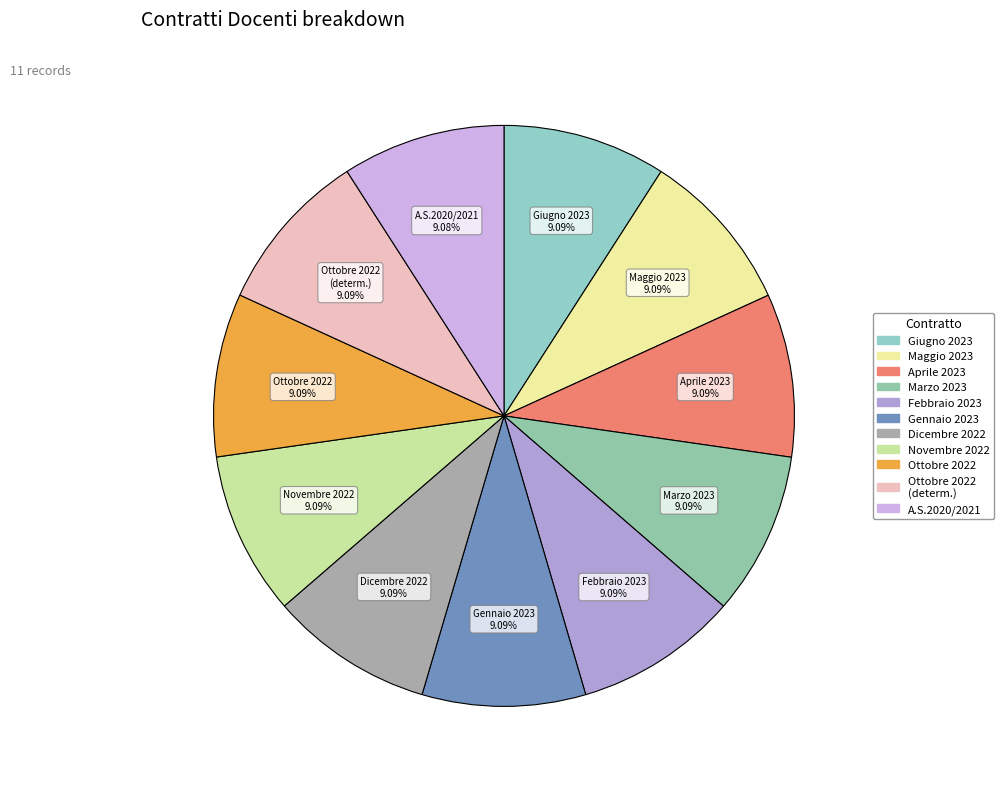

Is Maggio 2023 the majority of the pie?

No